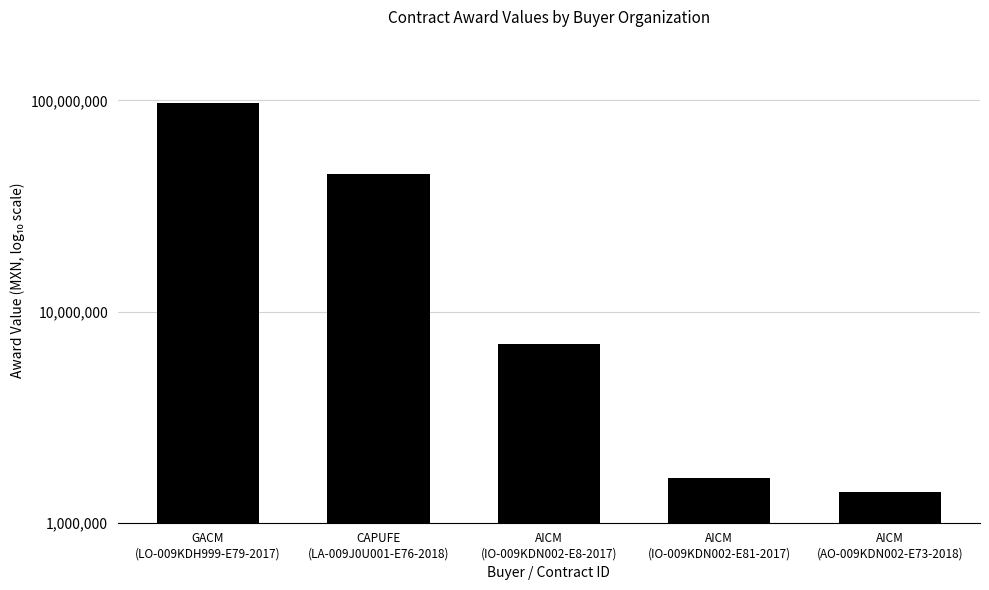

What is the minimum value shown in the chart?

1399521.7